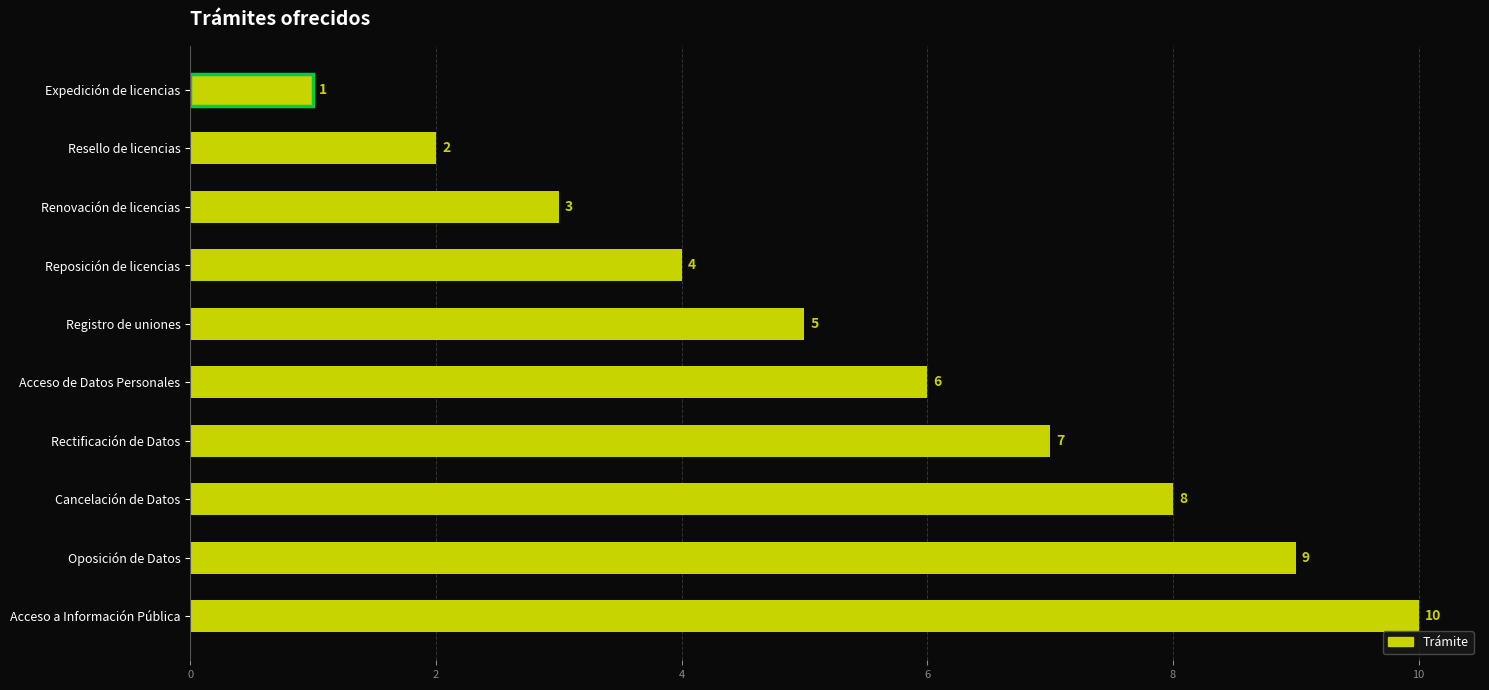

At which label is the value closest to 5?

Registro de uniones